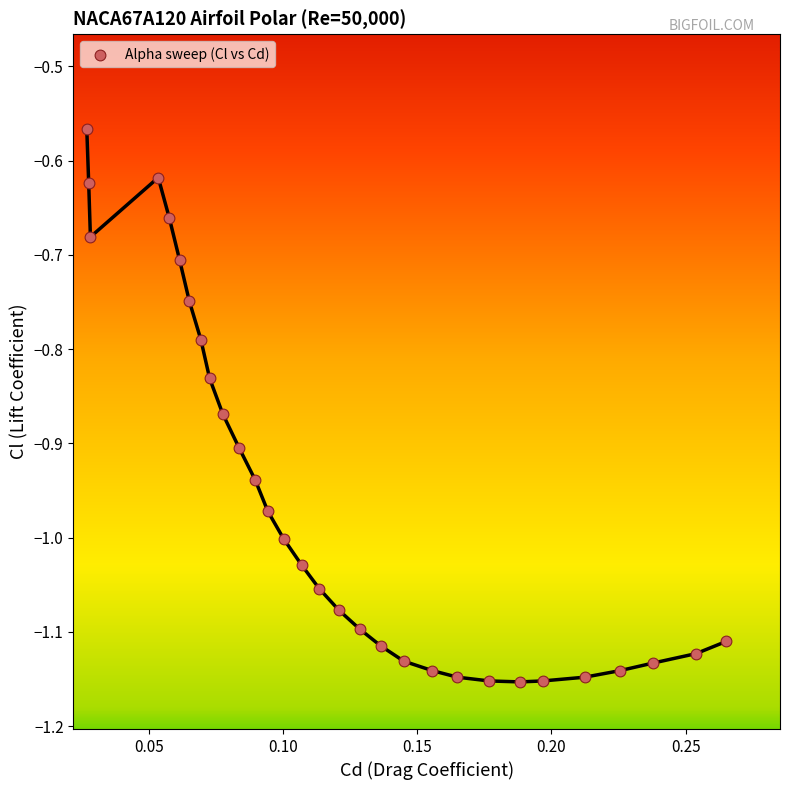

What is the range of Y values (max minus min)?

0.6